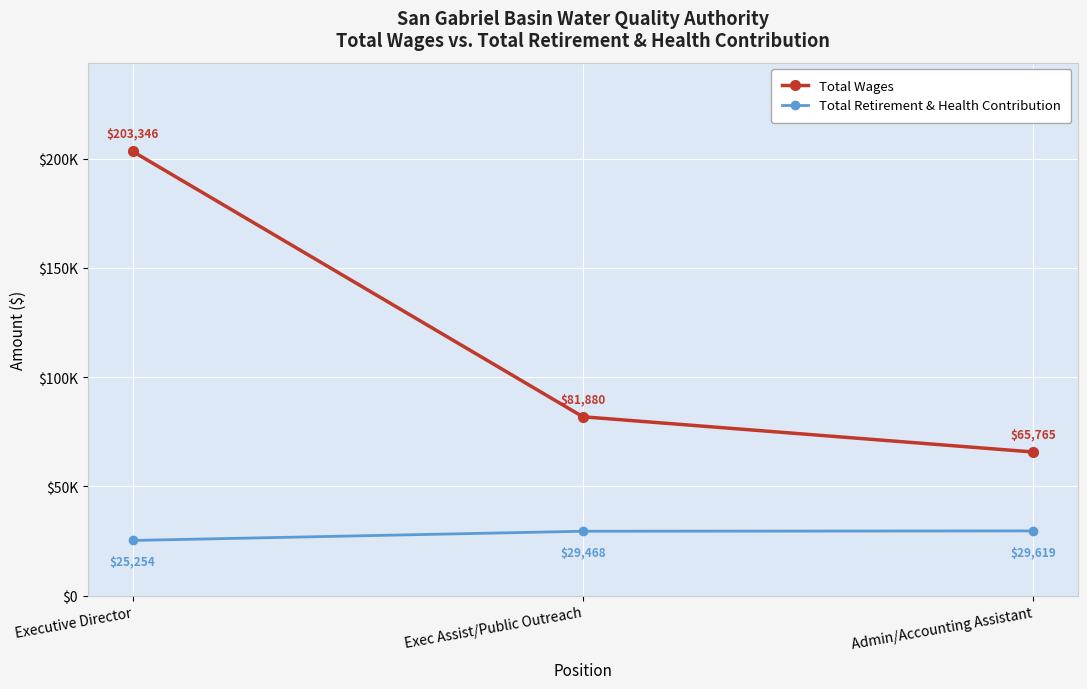

Rank the categories by Total Wages value from lowest to highest.

Admin/Accounting Assistant, Exec Assist/Public Outreach, Executive Director